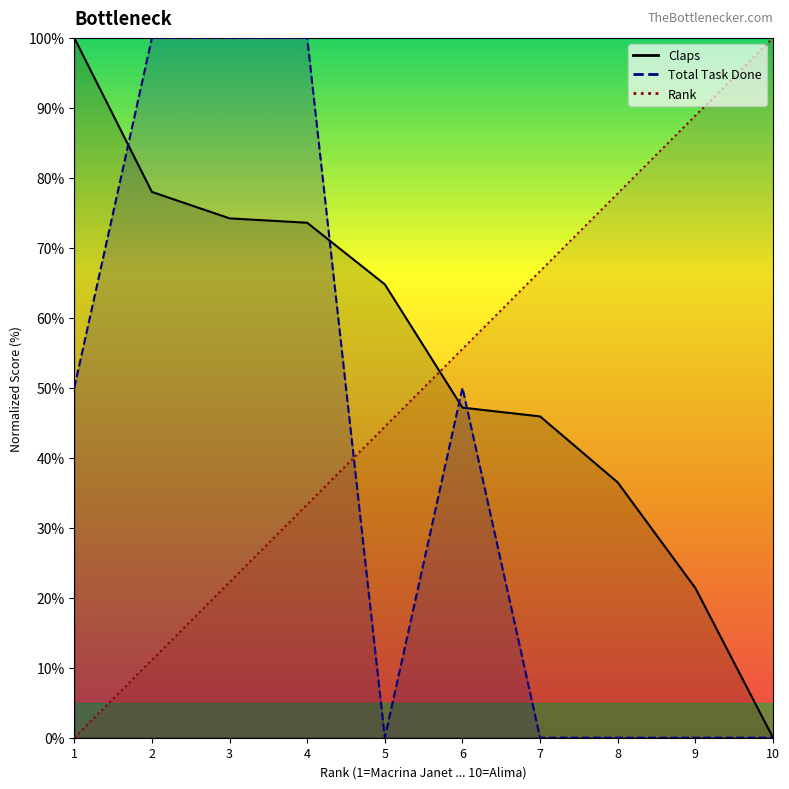

List the labels in order of Rank value, largest first.

10, 9, 8, 7, 6, 5, 4, 3, 2, 1